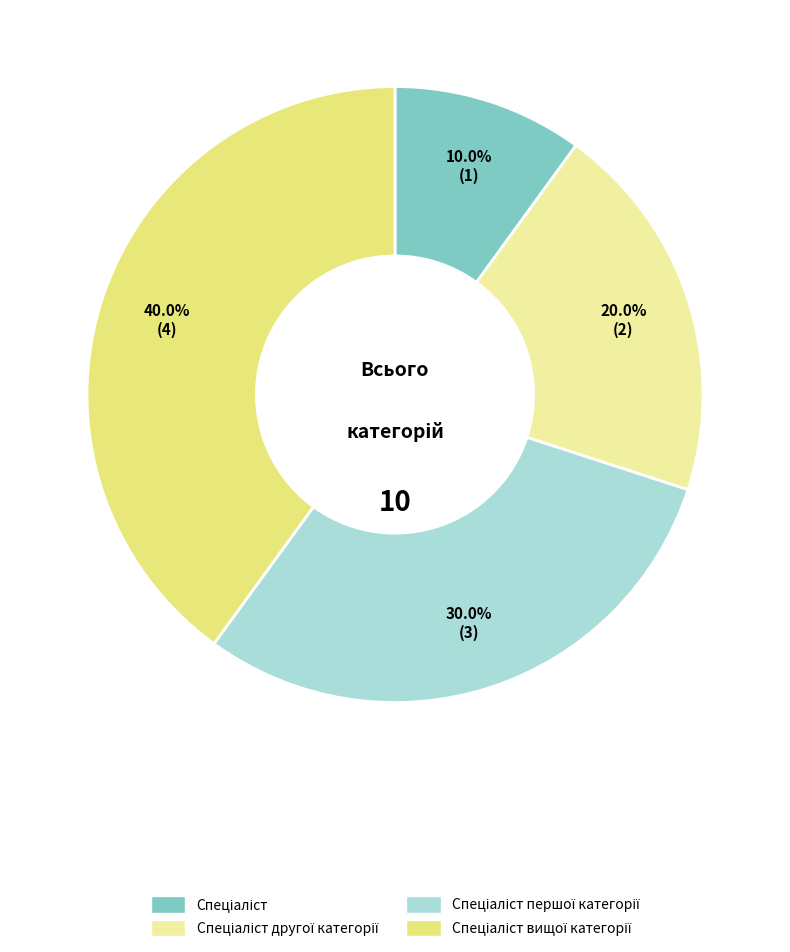

To the nearest percent, what is the average slice percentage?

25%